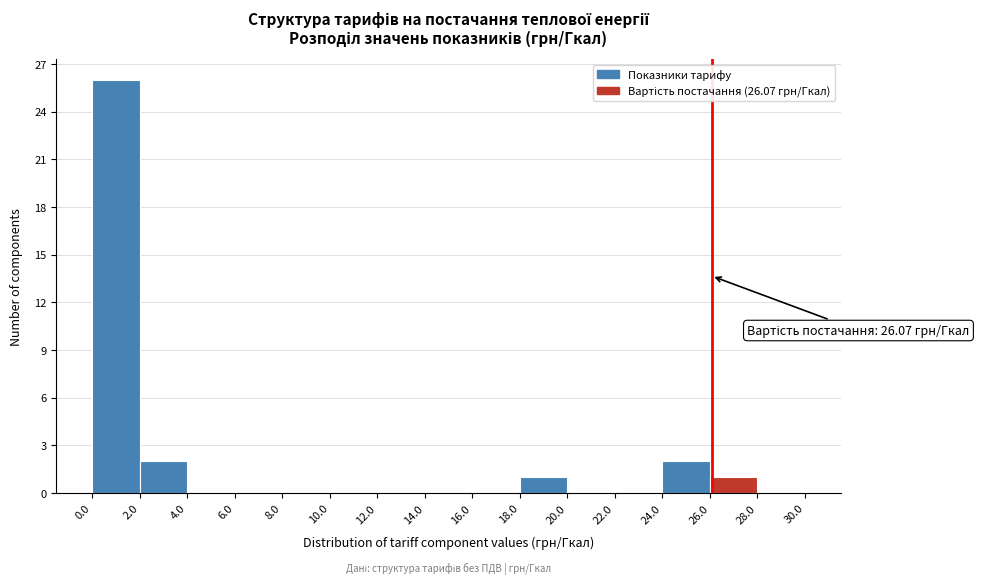

Over which range of the x-axis is the bar tallest?

0.0 to 2.0